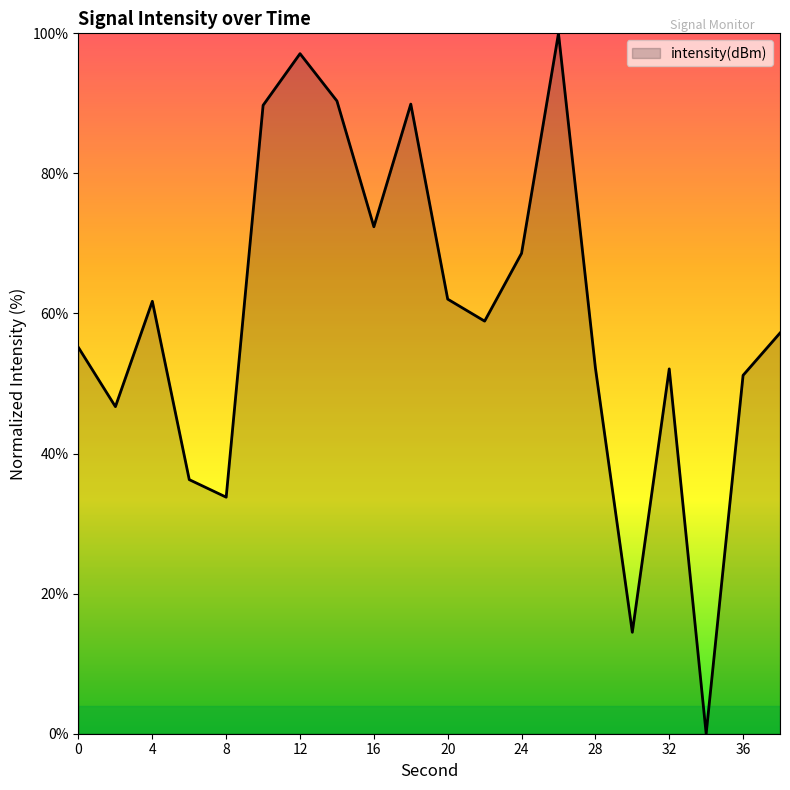

What is the difference between the maximum and minimum values?

100.0